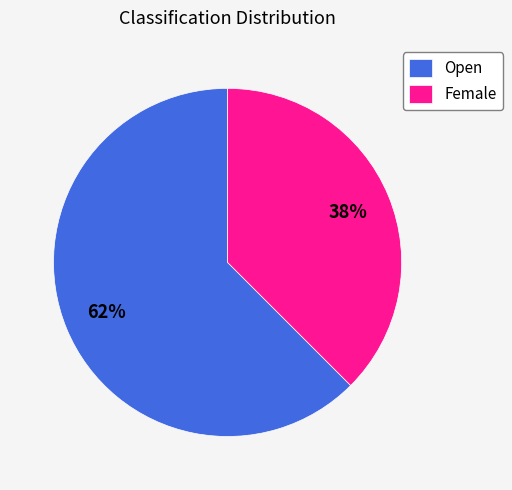

Is the sum of Female and Open greater than half?

Yes